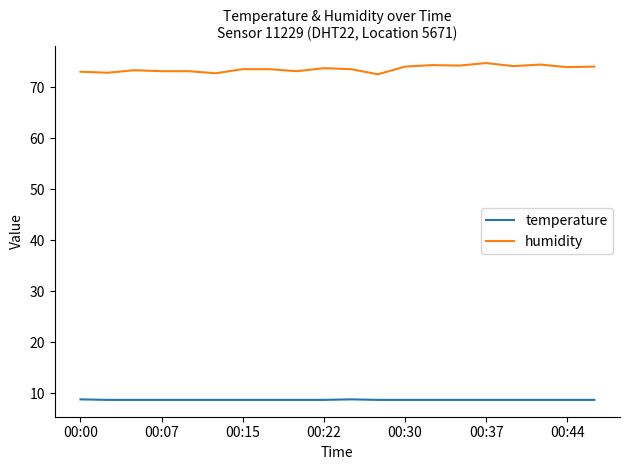

Which series has the largest range (max minus min)?

humidity